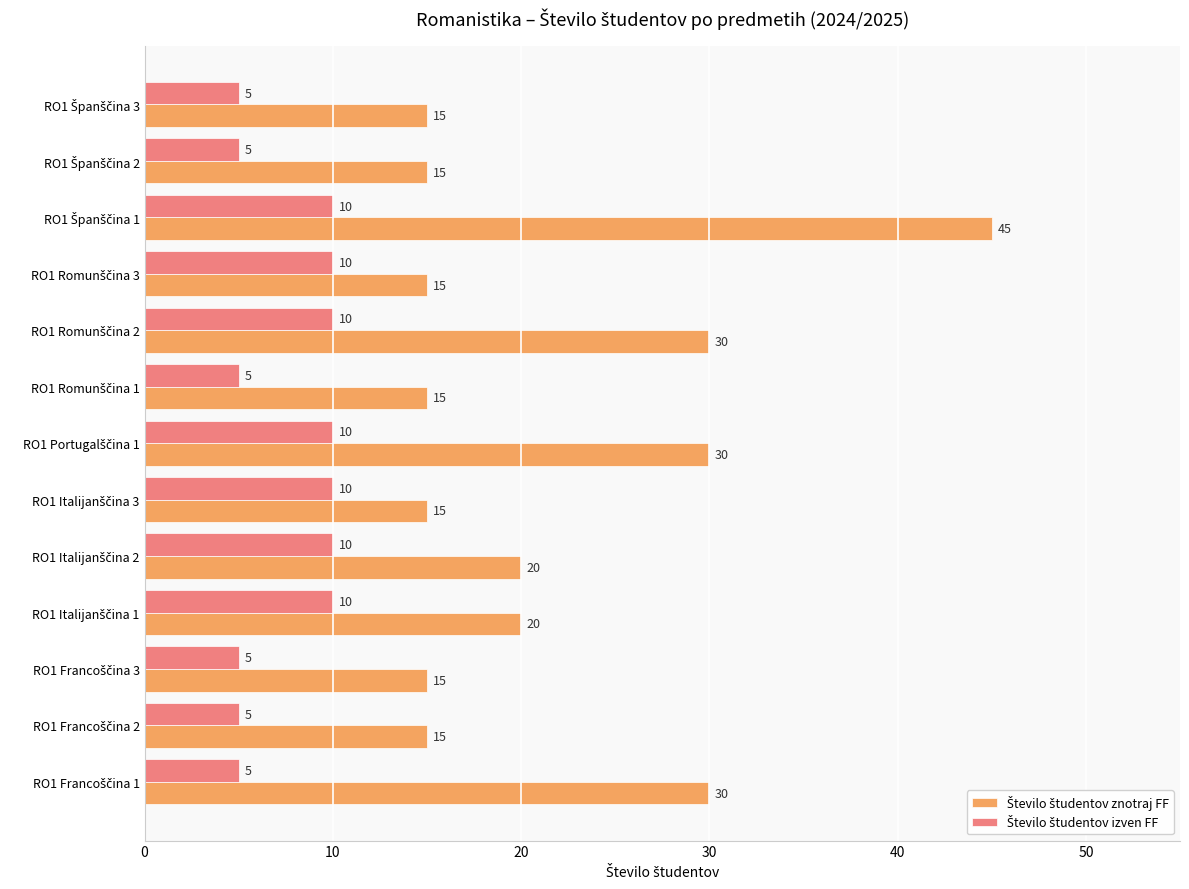

At how many categories does at least one series exceed 16?

6